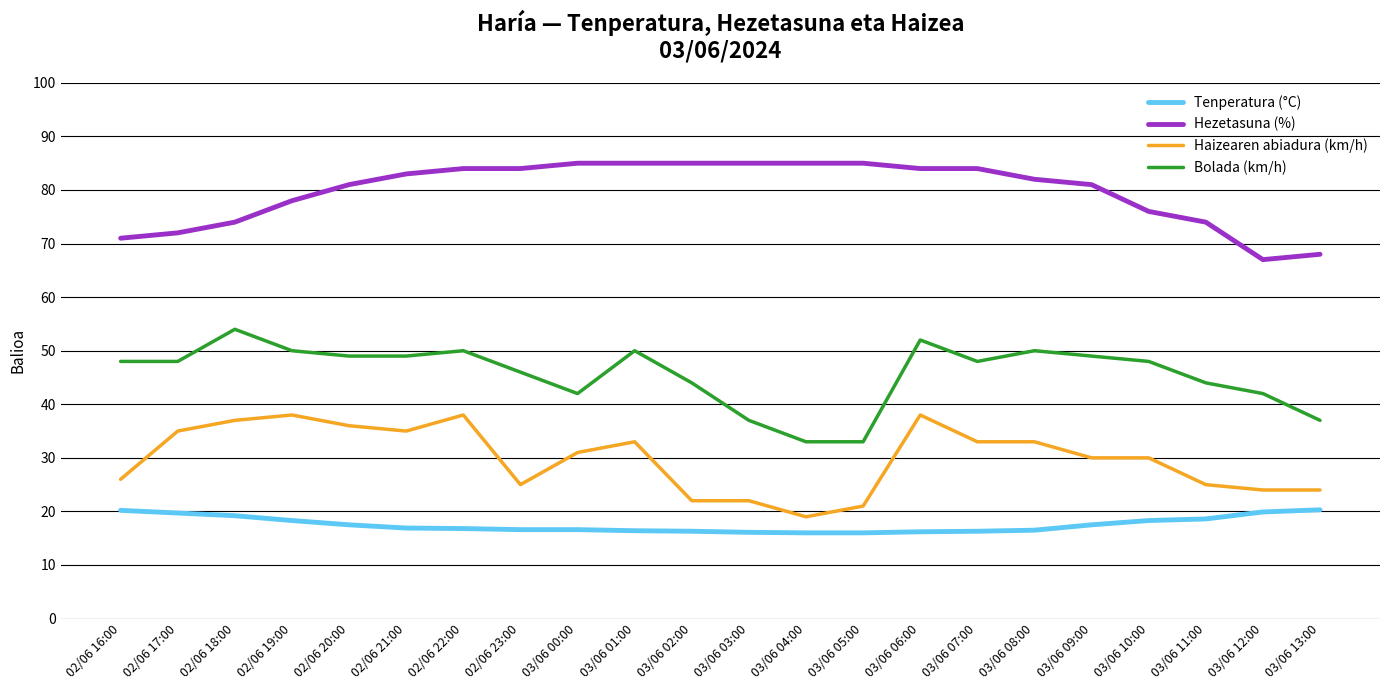

What is the difference between the Bolada (km/h) values at 03/06 04:00 and 03/06 12:00?

9.0